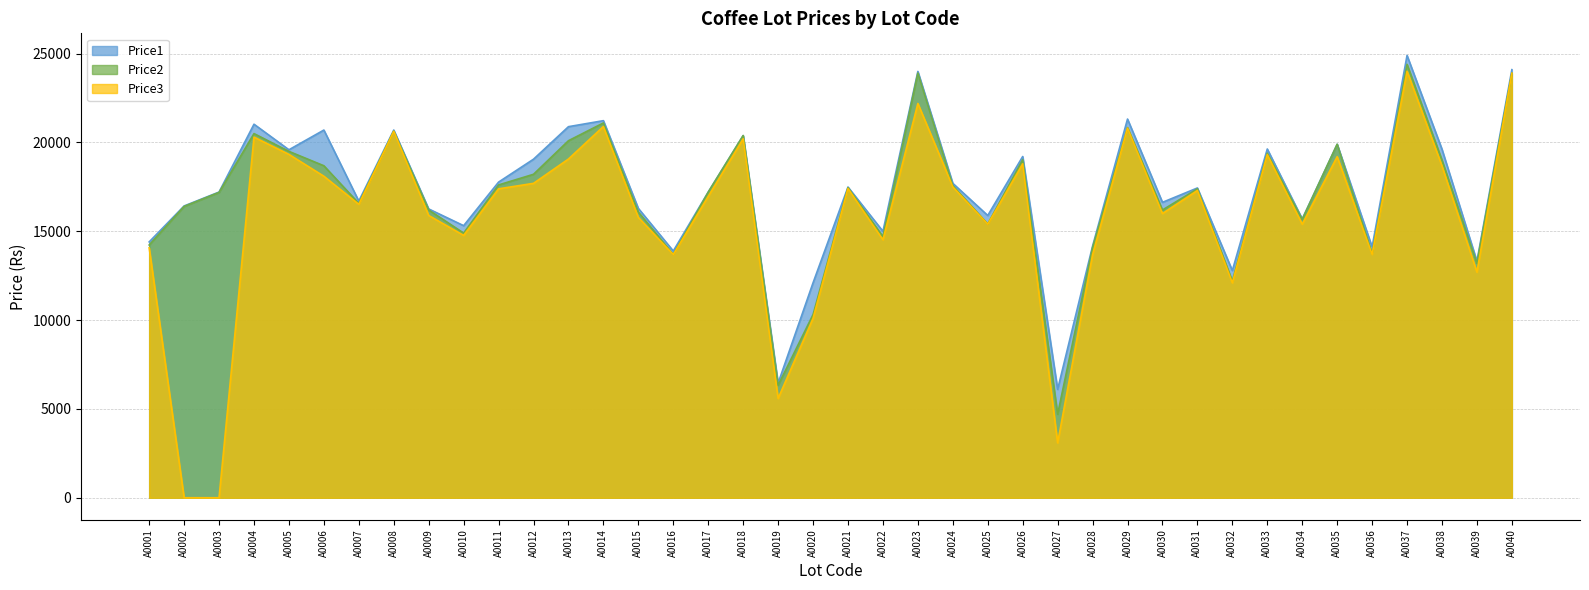

True or false: Price3 and Price1 intersect in this chart.

False